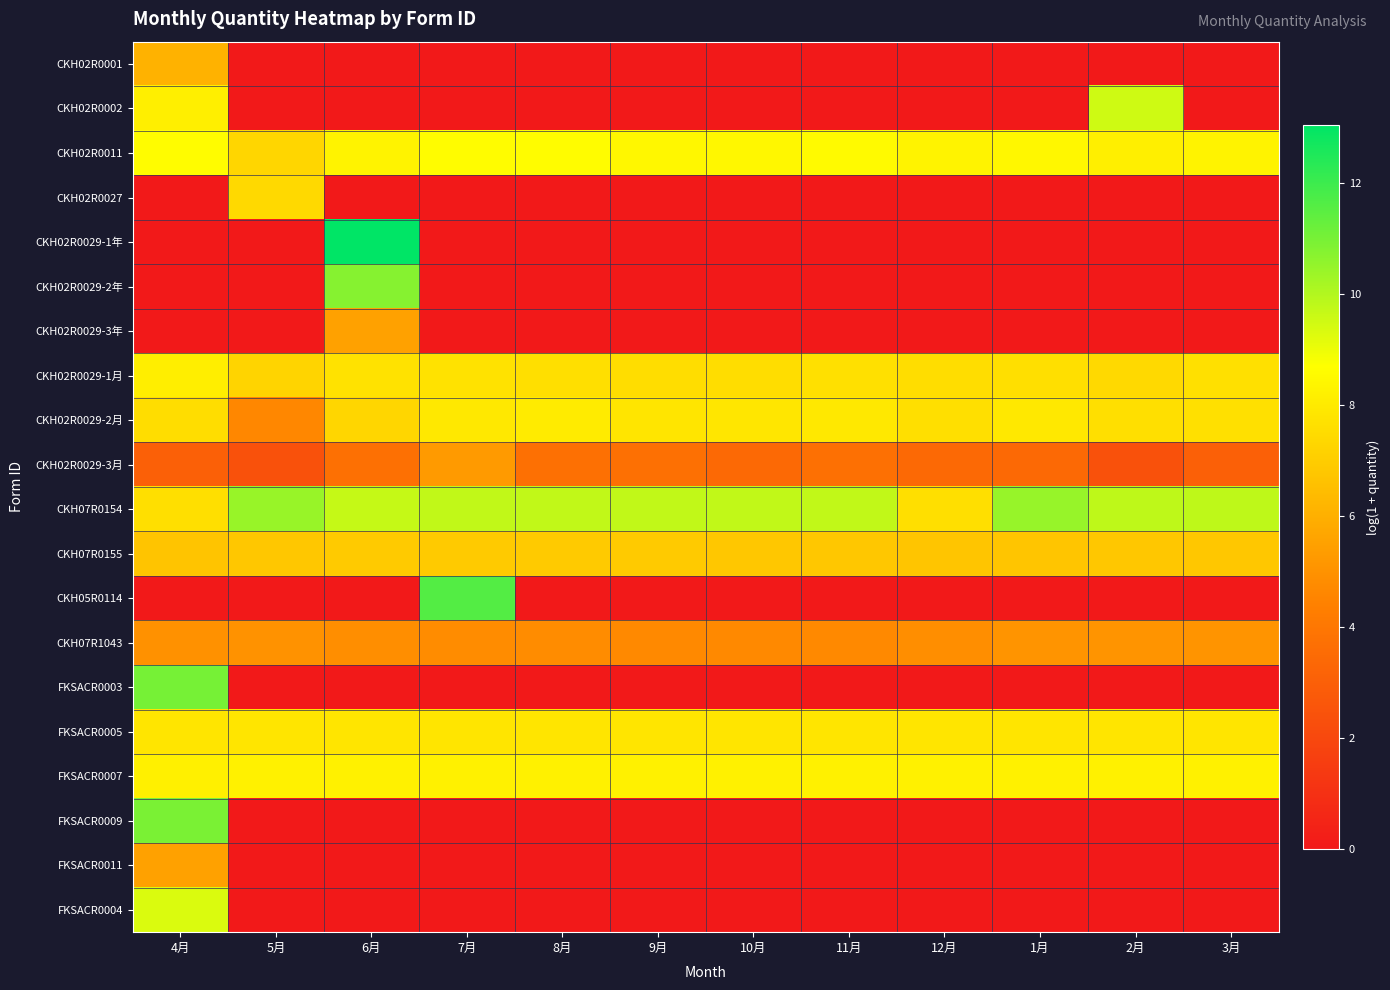

How many data points does each series have?

12